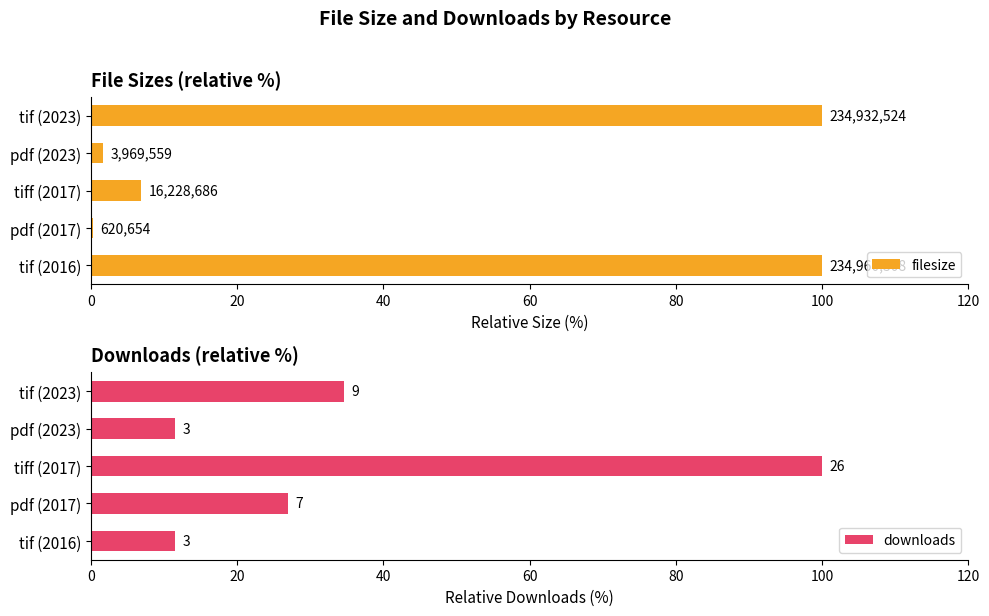

How many categories are shown in the chart?

5